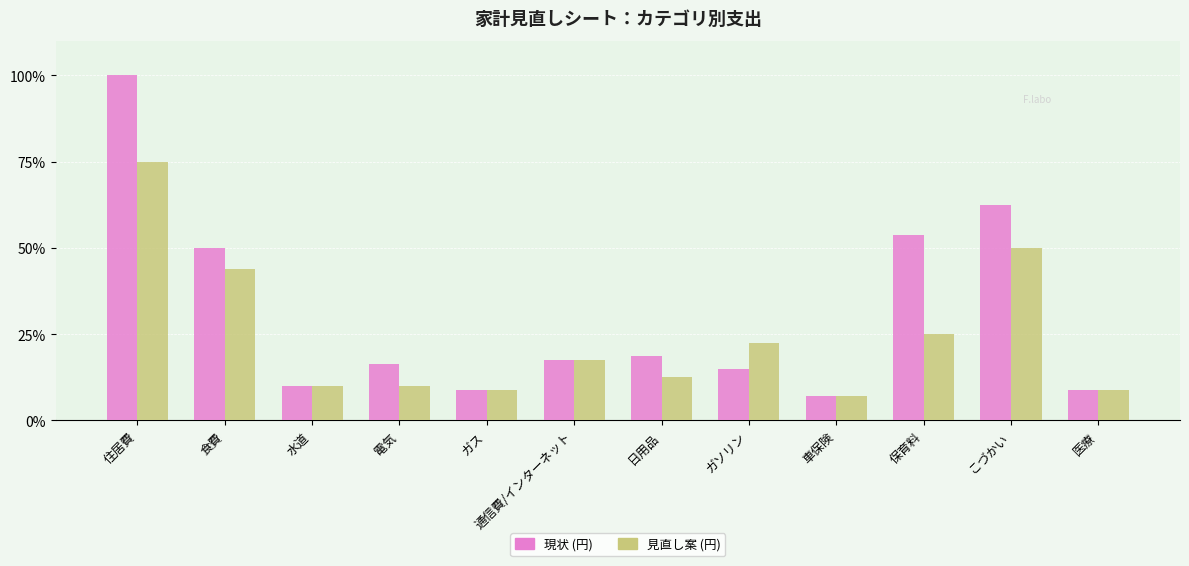

Between 日用品 and こづかい, which series saw the biggest shift?

現状 (円)